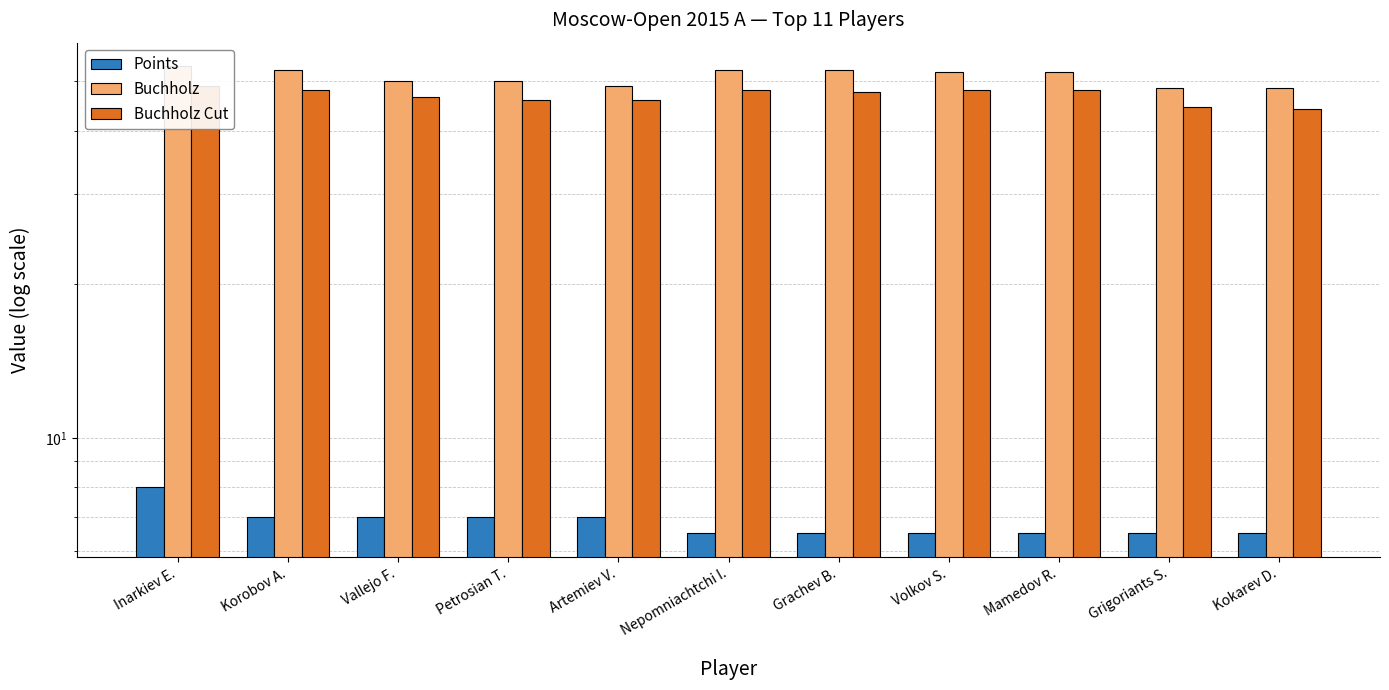

Rank the series by their maximum value, from lowest to highest.

Points, Buchholz Cut, Buchholz